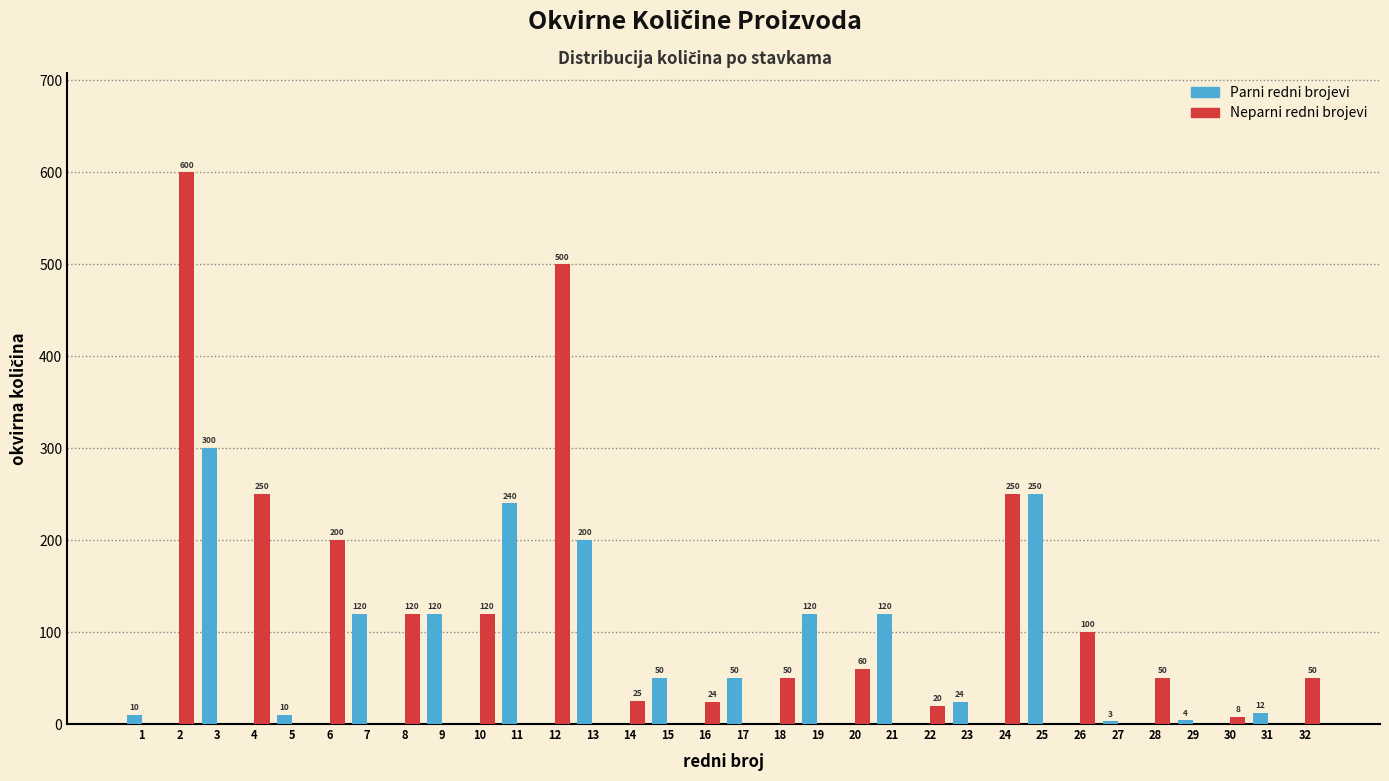

What is the greatest value displayed?

600